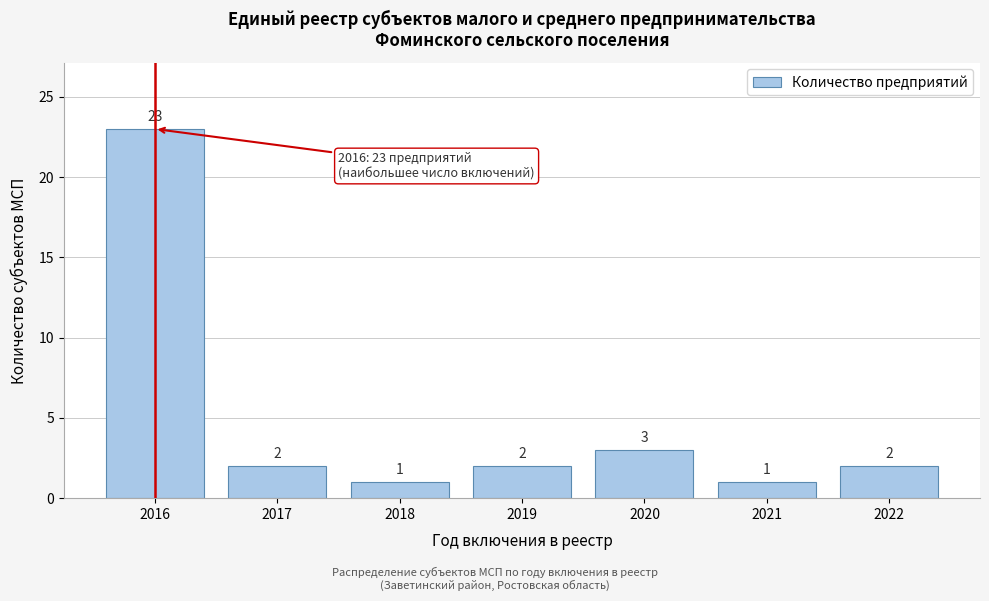

Reading left to right, transcribe all the data shown in this chart.

23	2	1	2	3	1	2